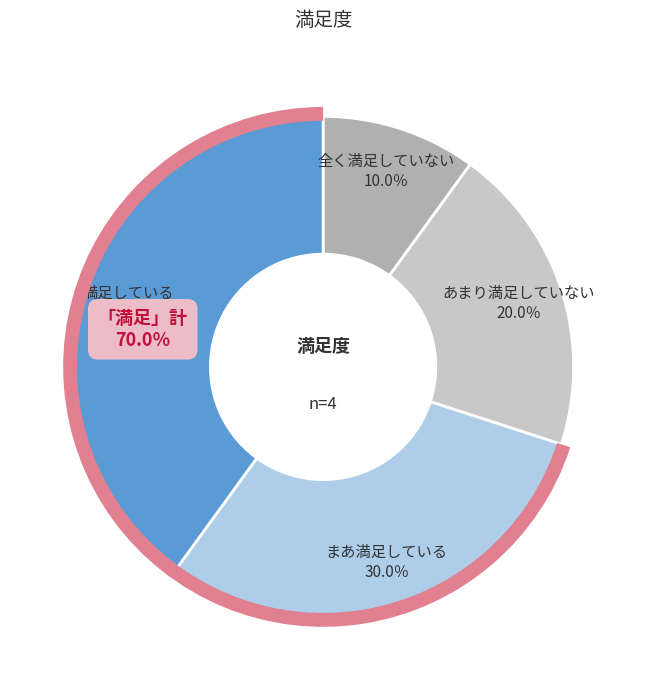

Which category has the smallest portion of the pie?

全く満足していない